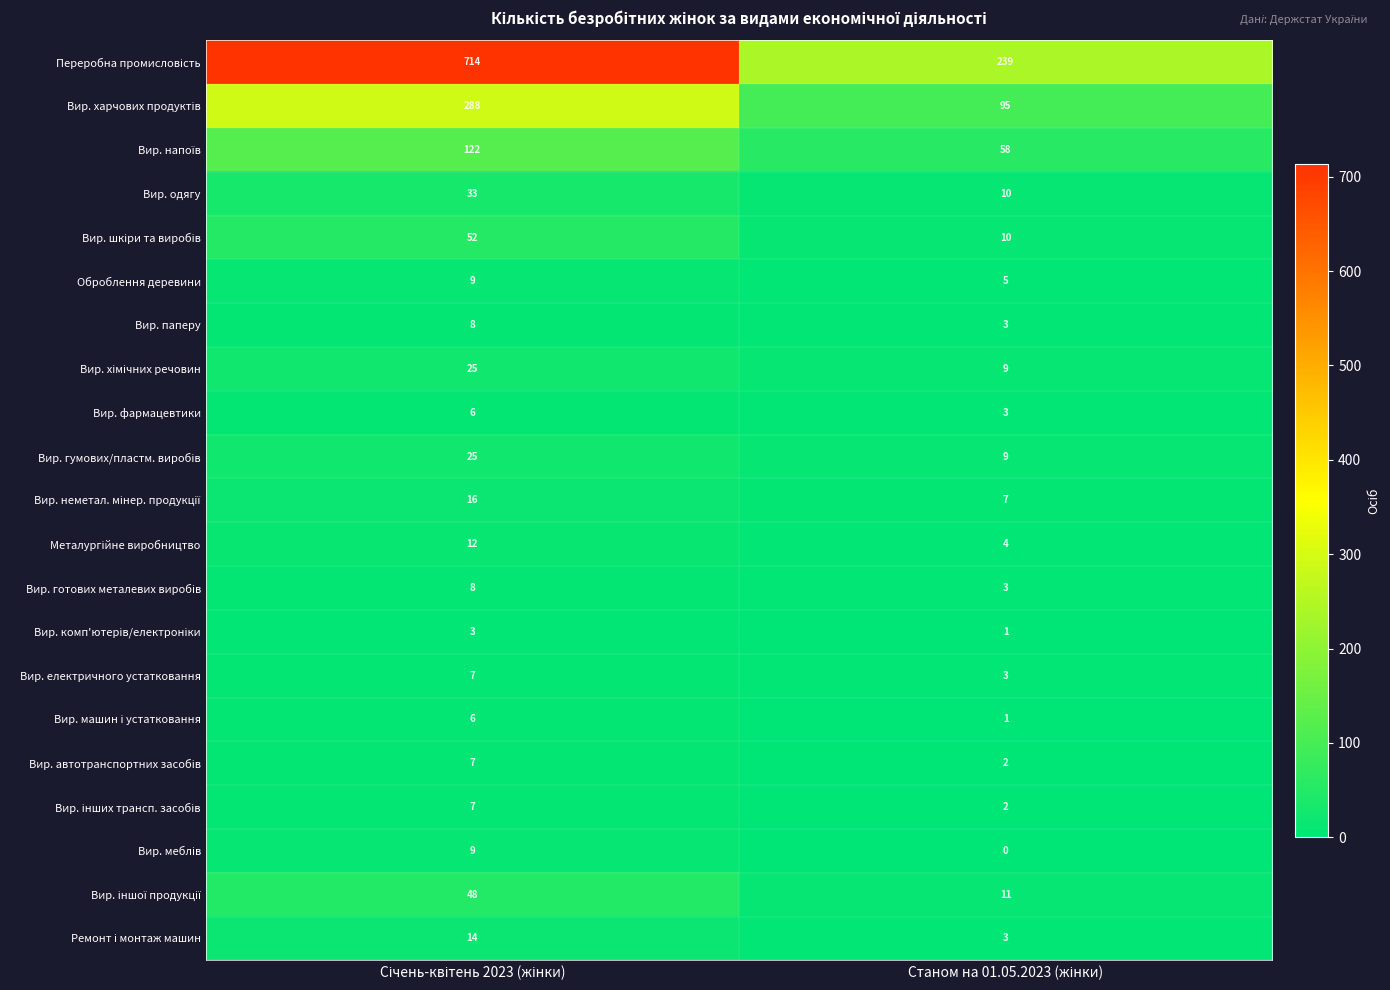

What is the sum of all Вир. паперу values?

11